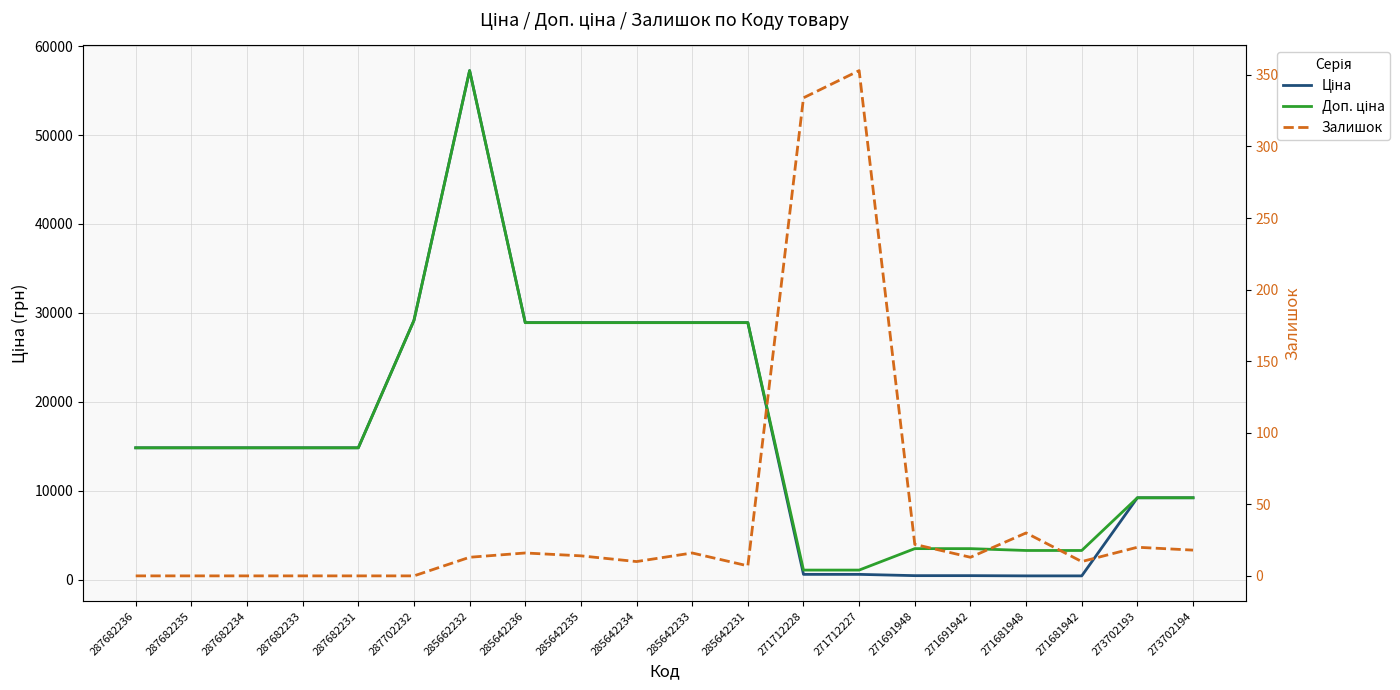

At 287682234, list the series in order from largest to smallest.

Ціна, Доп. ціна, Залишок